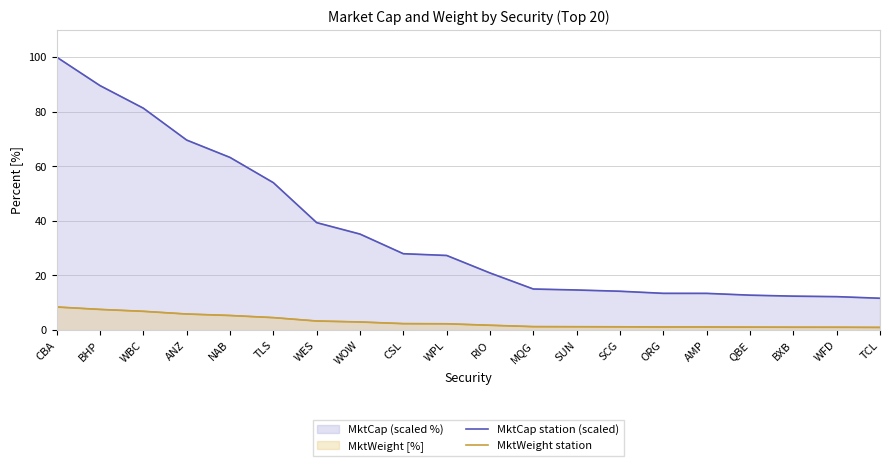

True or false: MktWeight station and MktCap station (scaled) intersect in this chart.

False